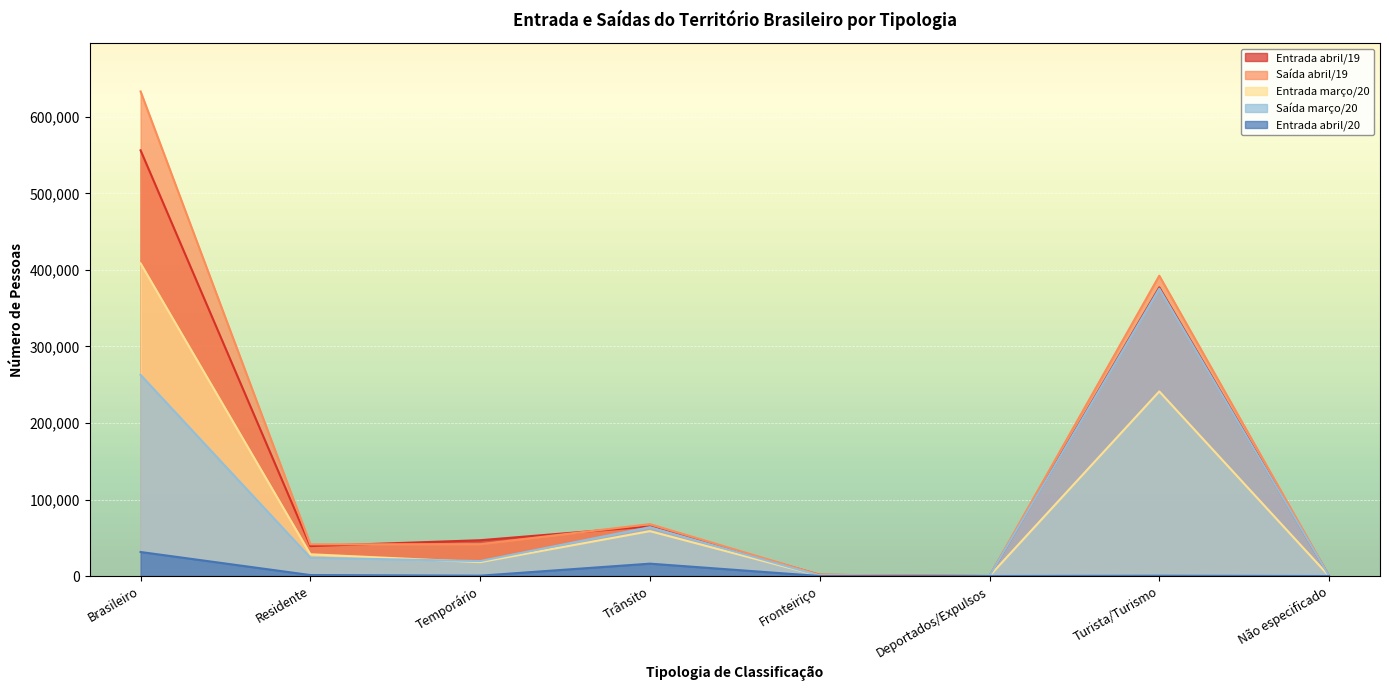

What are all the series names shown in the legend?

Entrada abril/19, Saída abril/19, Entrada março/20, Saída março/20, Entrada abril/20